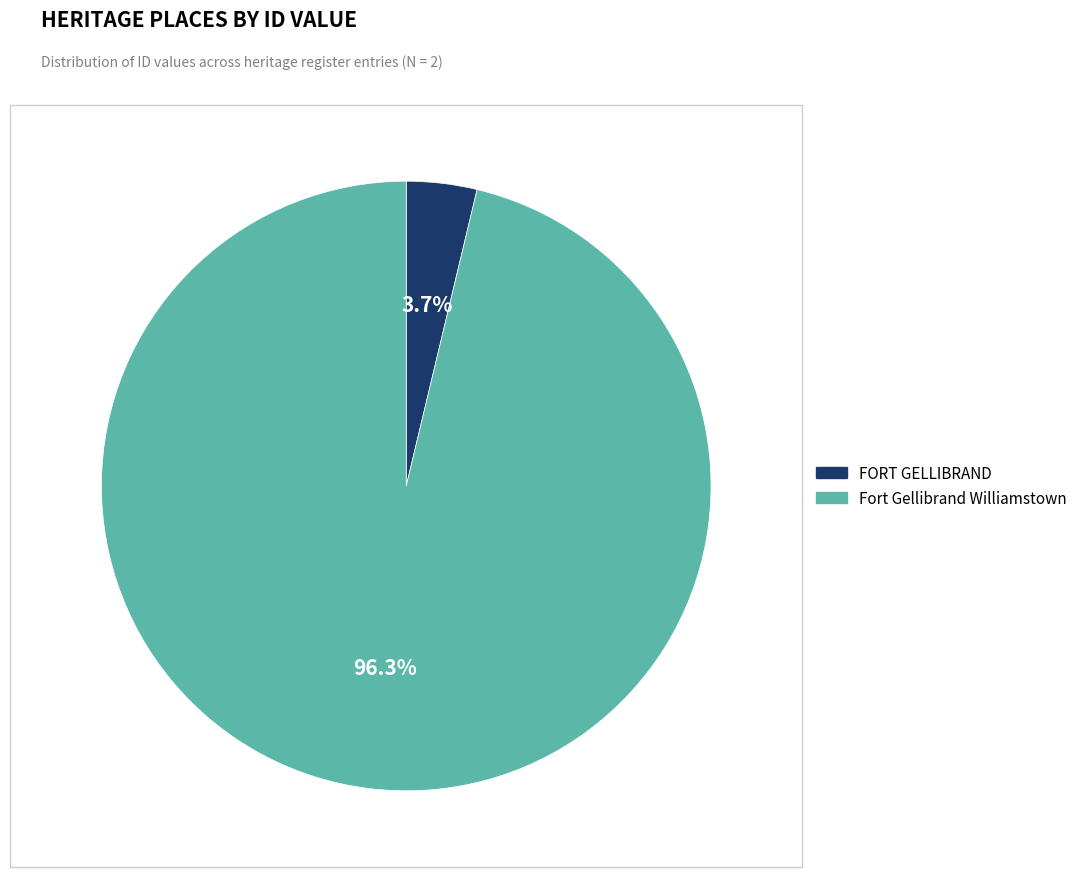

What percentage is NOT represented by Fort Gellibrand Williamstown?

3.7%